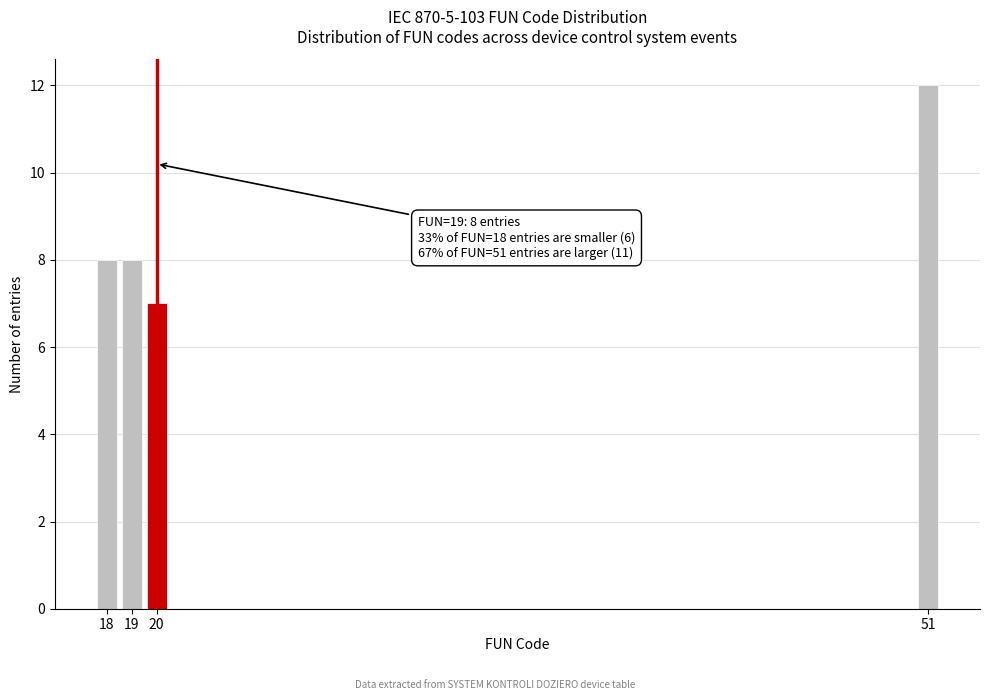

Reading left to right, what are all the values shown in this chart?

18=8	19=8	20=7	51=12